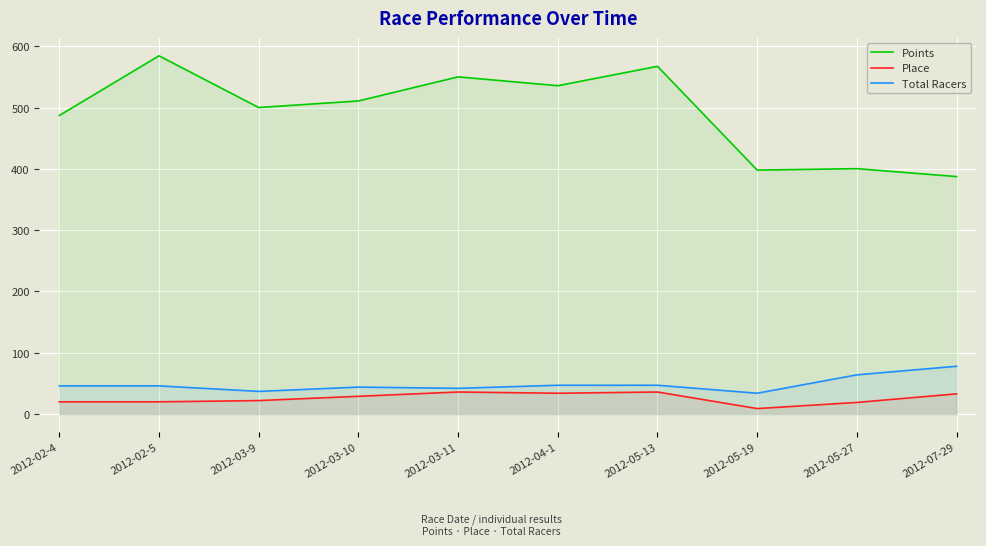

Rank the series at 2012-05-19 from highest to lowest value.

Points, Total Racers, Place